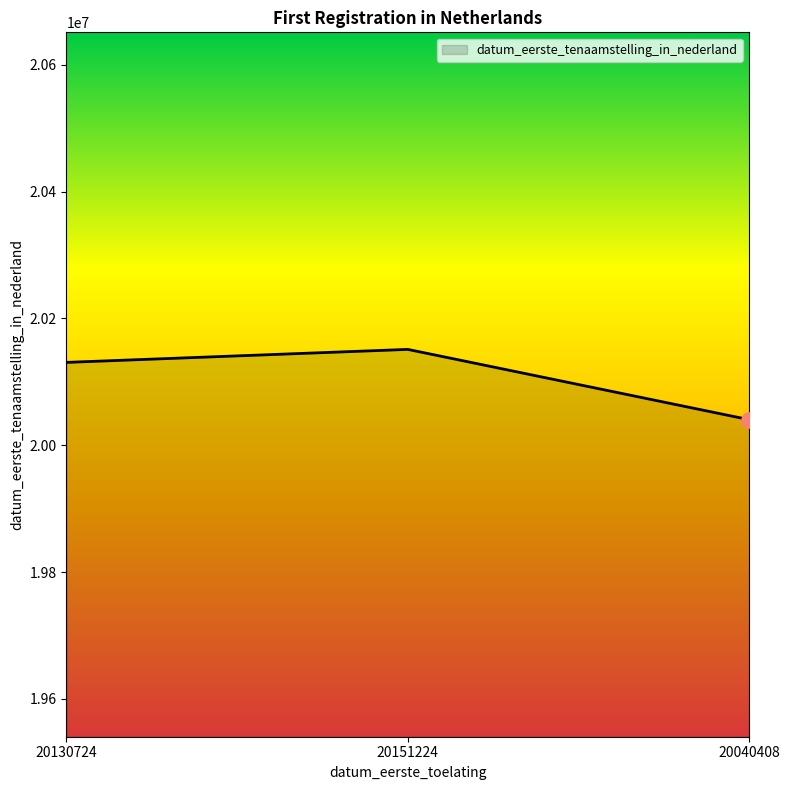

Which has a higher value, 20130724 or 20151224?

20151224